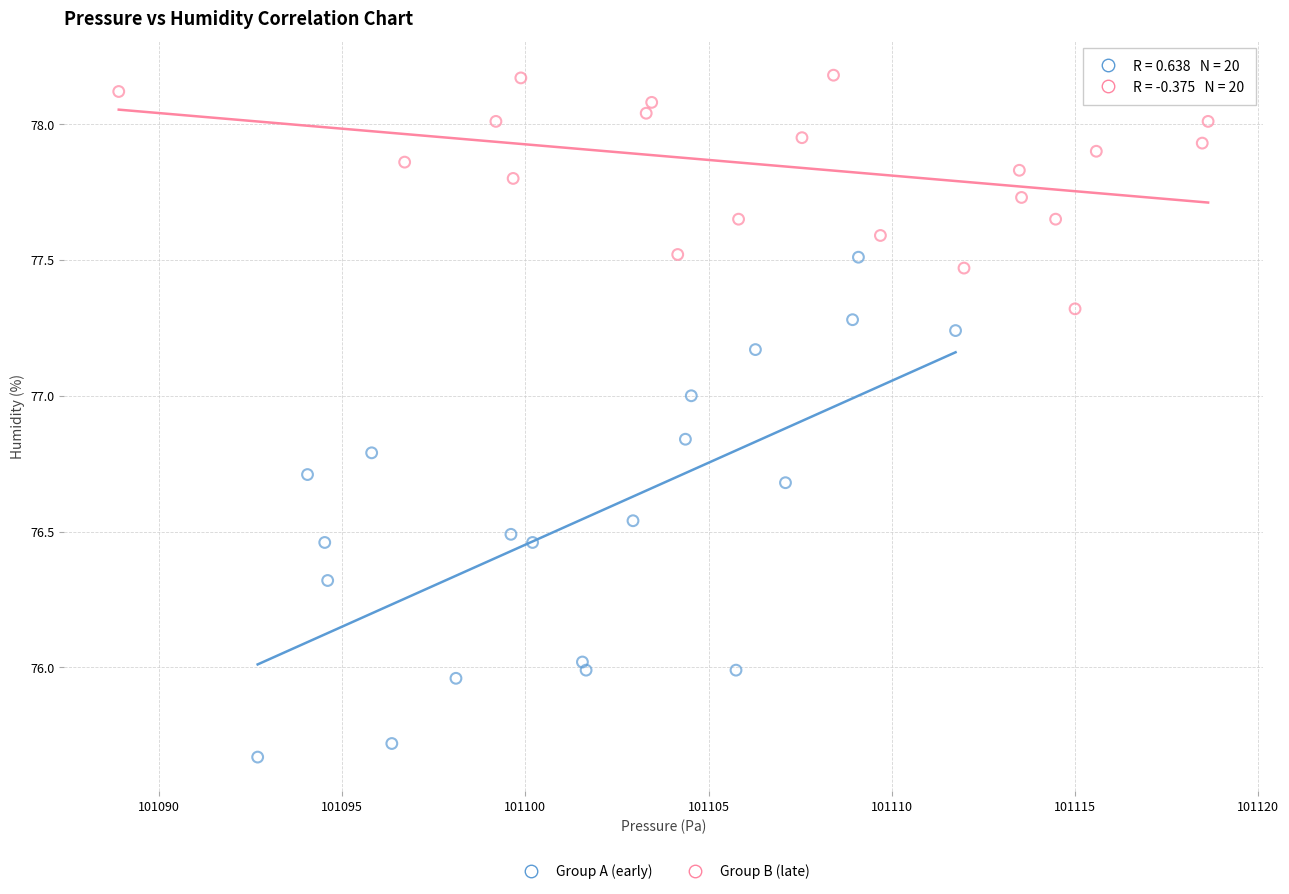

What are all the series names shown in the legend?

Group A (early), Group B (late)